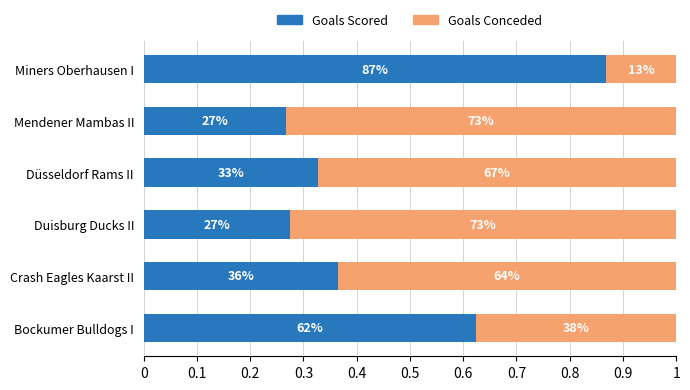

What are all the series names shown in the legend?

Goals Scored, Goals Conceded